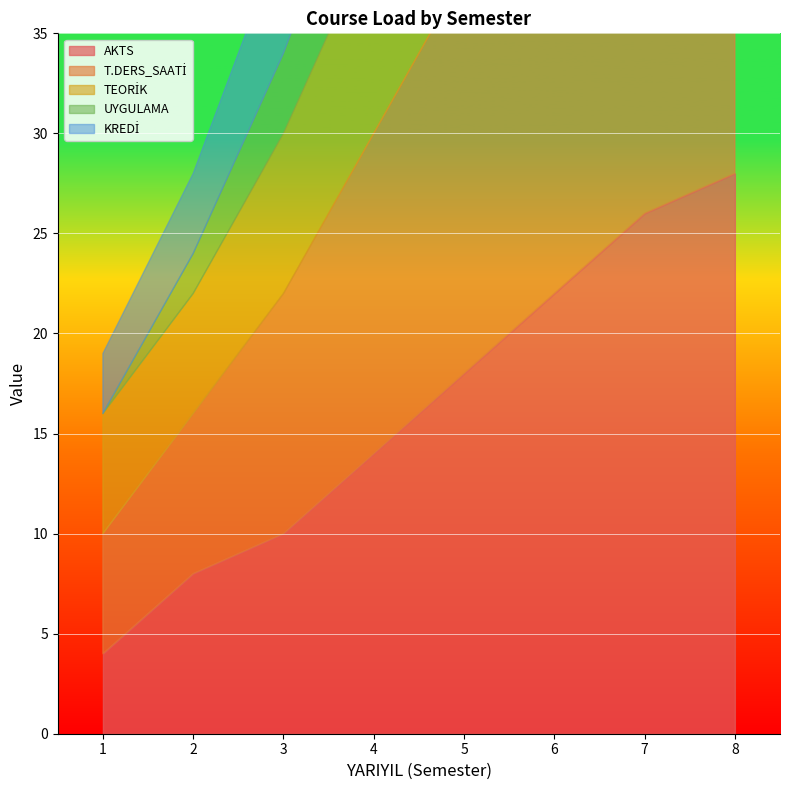

Rank the series by their maximum value, from highest to lowest.

T.DERS_SAATİ, AKTS, TEORİK, KREDİ, UYGULAMA